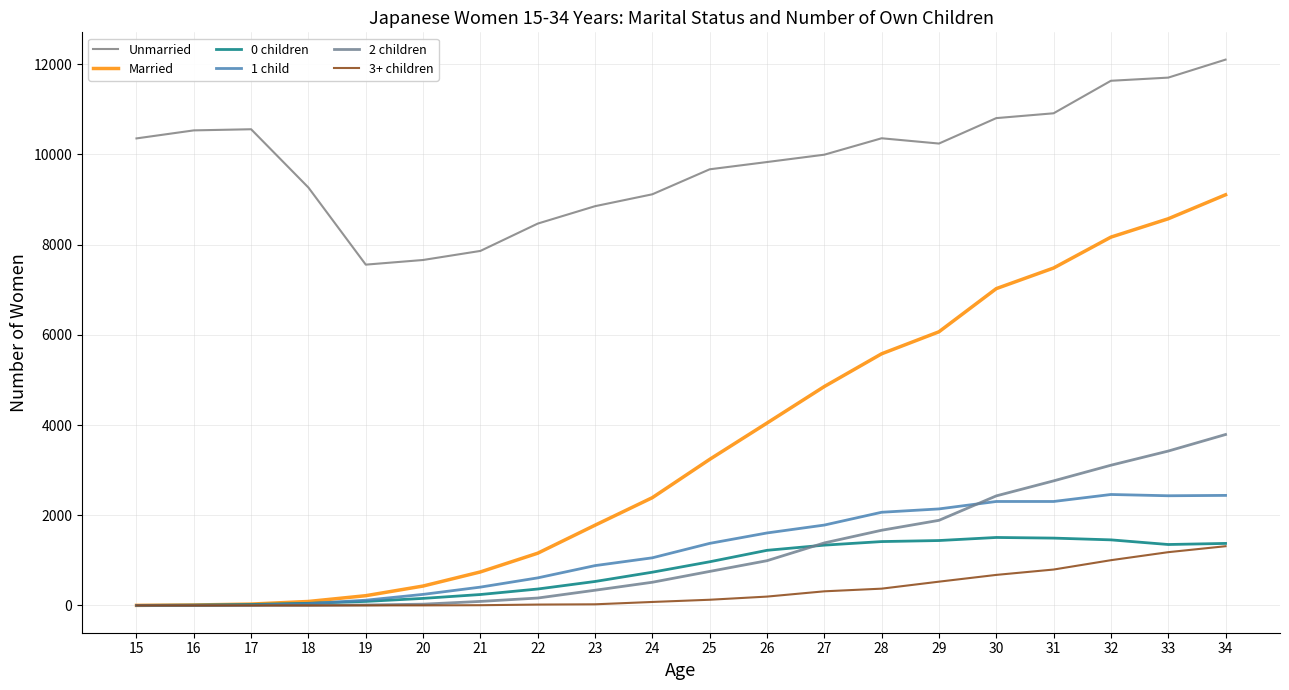

What is the value of the Married point at the 5th from the left?

216